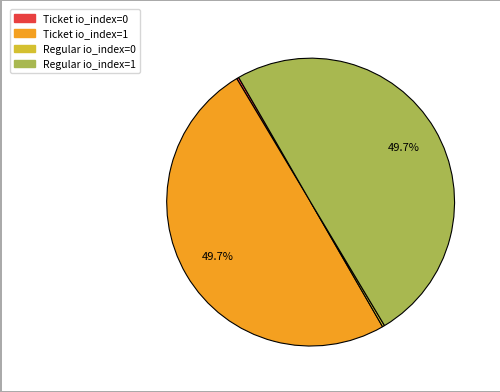

What percentage is NOT represented by Ticket io_index=1?

50.0%